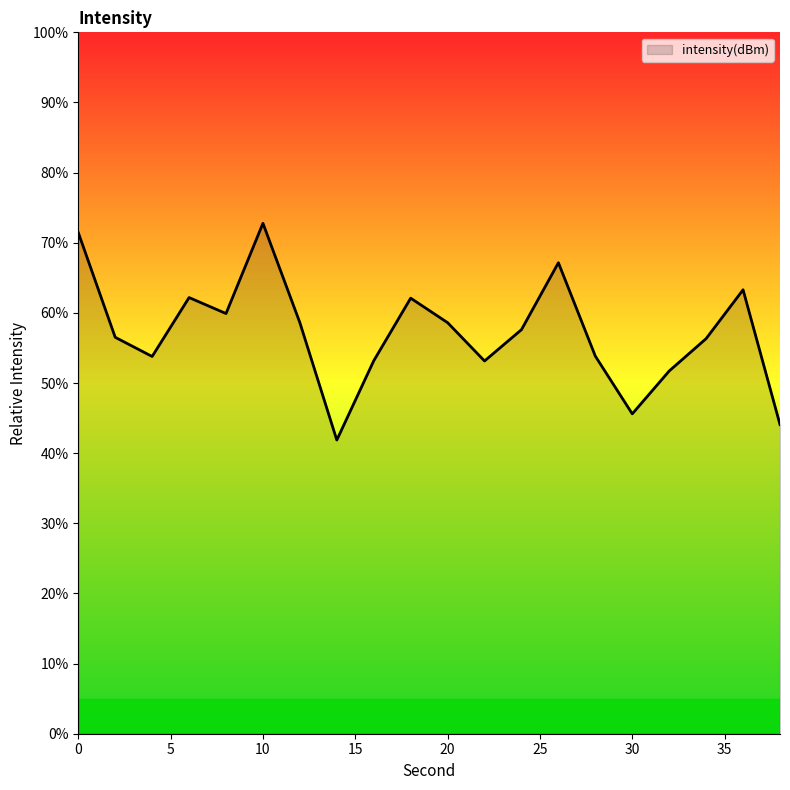

What is the maximum value shown in the chart?

72.8